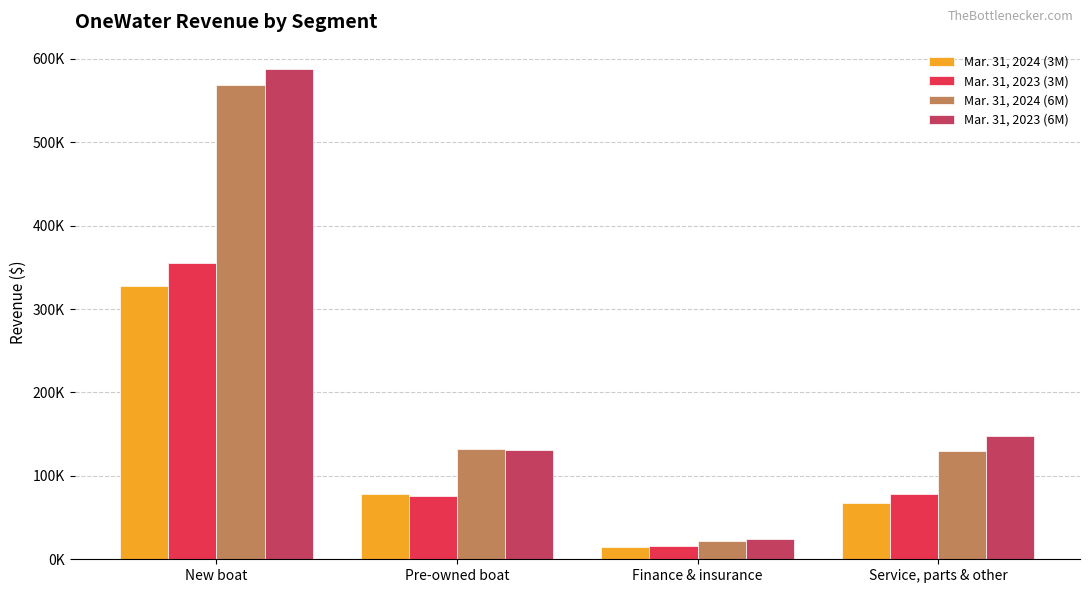

Does the chart contain any negative values?

No